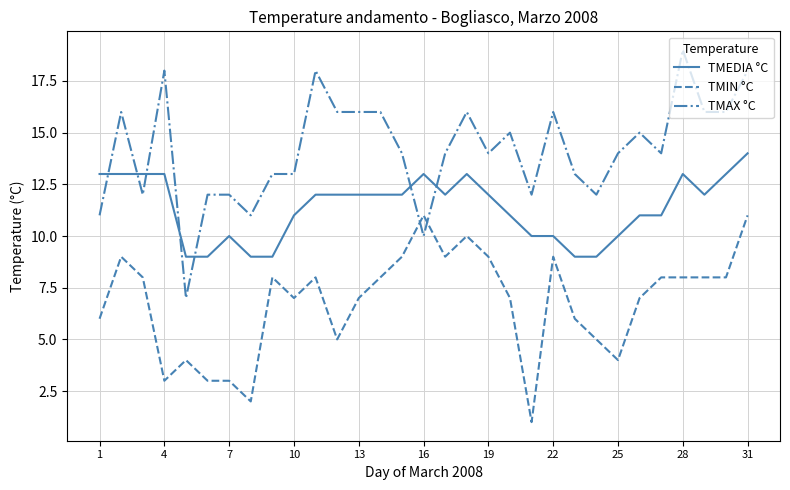

What is the minimum value for TMAX °C?

7